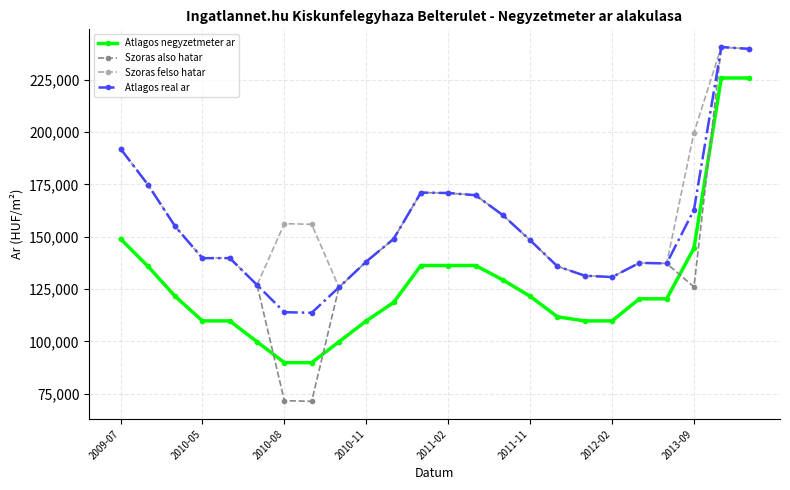

What is the lowest value of the Atlagos negyzetmeter ar series?

89868